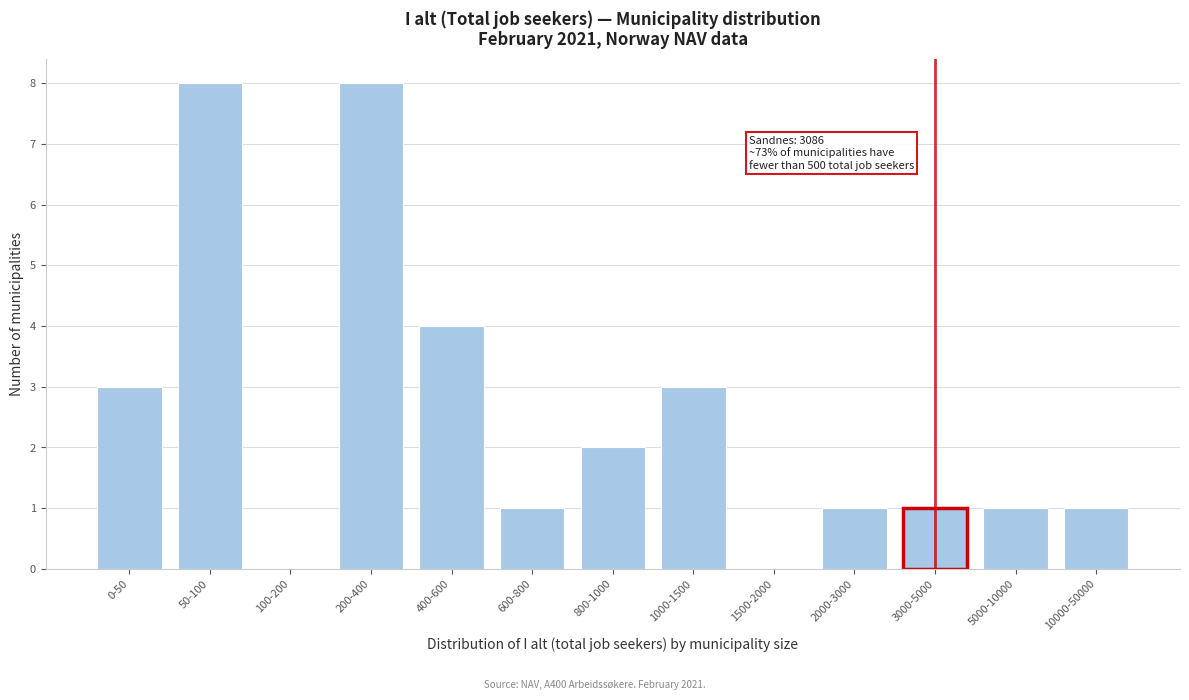

Reading right to left, extract all data points from this chart.

10000-50000=1	5000-10000=1	3000-5000=1	2000-3000=1	1500-2000=0	1000-1500=3	800-1000=2	600-800=1	400-600=4	200-400=8	100-200=0	50-100=8	0-50=3